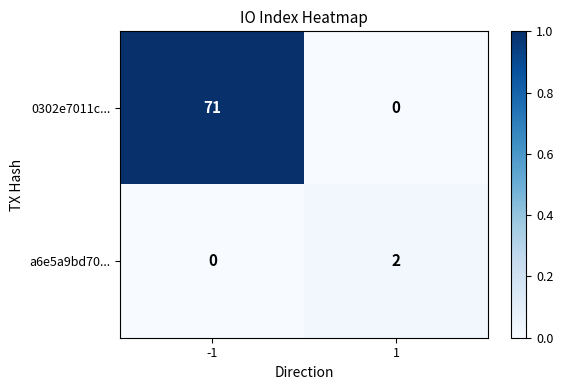

What is the average value of the 0302e7011c... series?

36